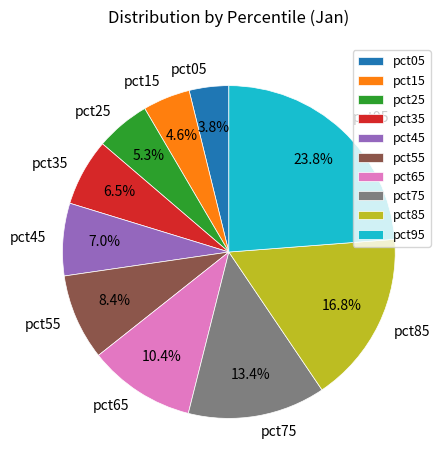

Which category has the biggest portion of the pie?

pct95